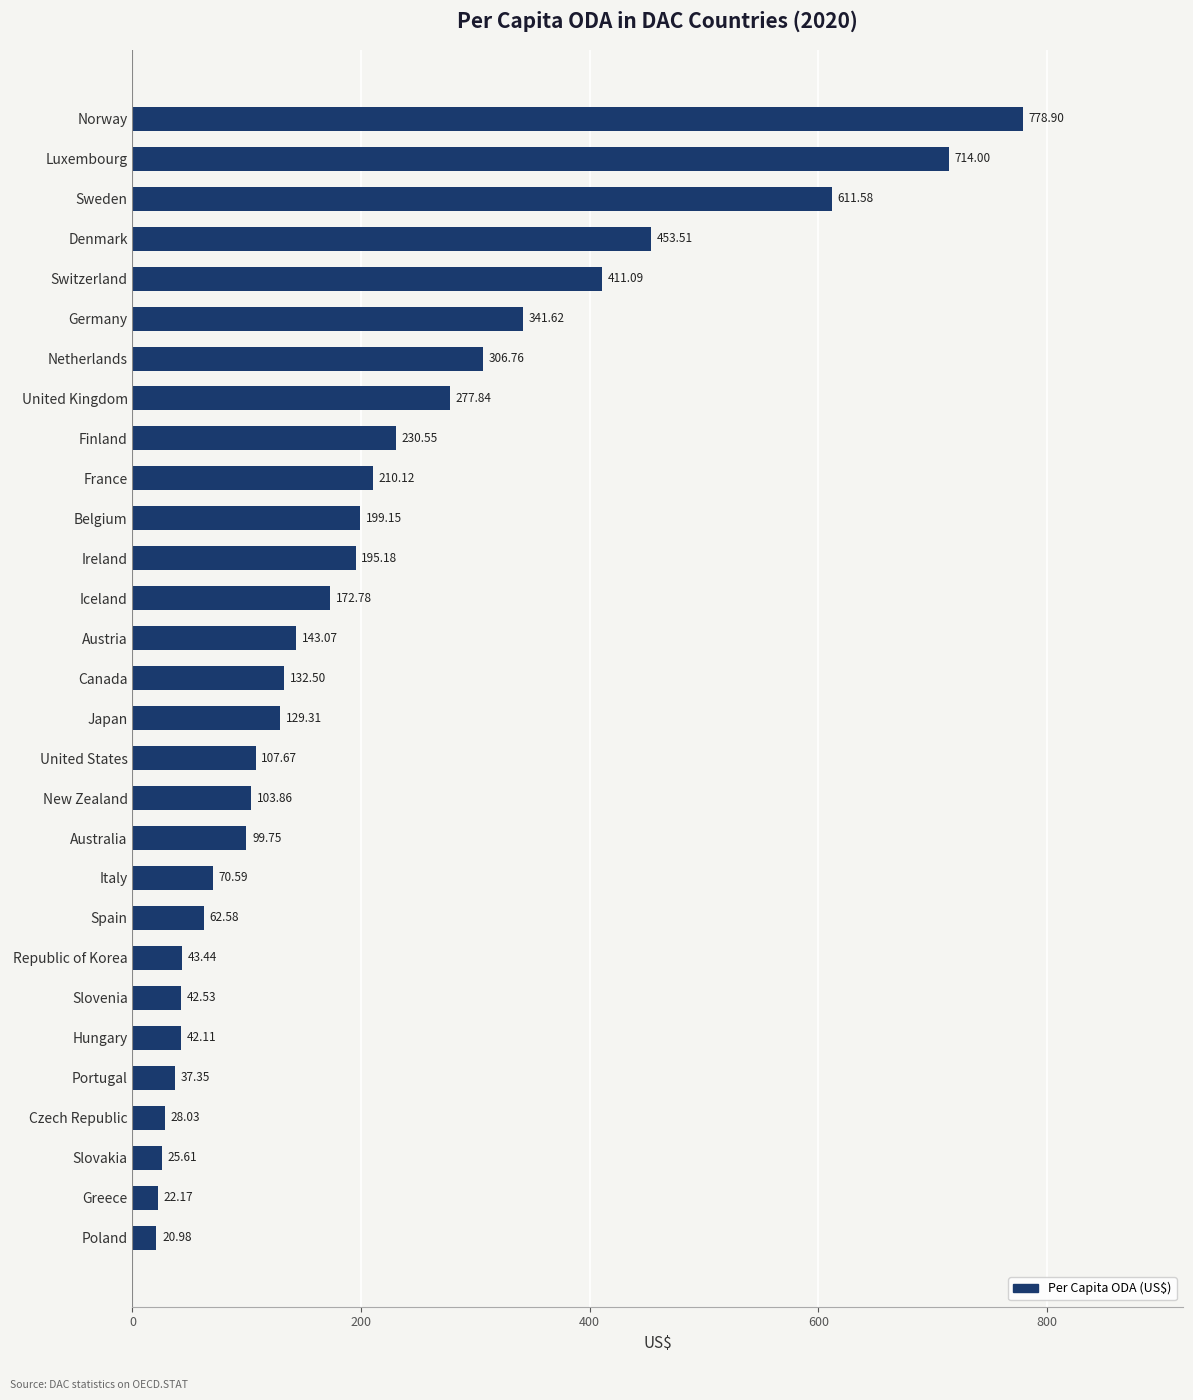

Rank the categories by value from highest to lowest.

Norway, Luxembourg, Sweden, Denmark, Switzerland, Germany, Netherlands, United Kingdom, Finland, France, Belgium, Ireland, Iceland, Austria, Canada, Japan, United States, New Zealand, Australia, Italy, Spain, Republic of Korea, Slovenia, Hungary, Portugal, Czech Republic, Slovakia, Greece, Poland